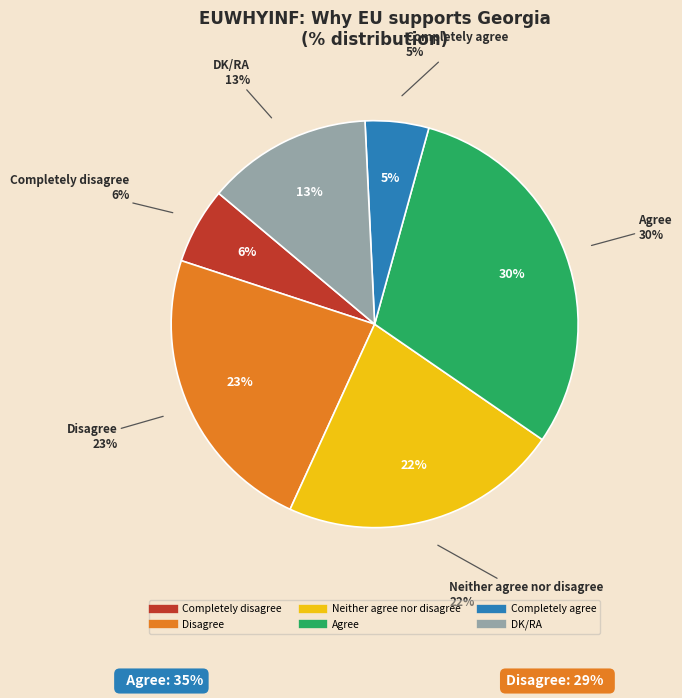

To the nearest percent, what portion does Completely agree represent?

5%